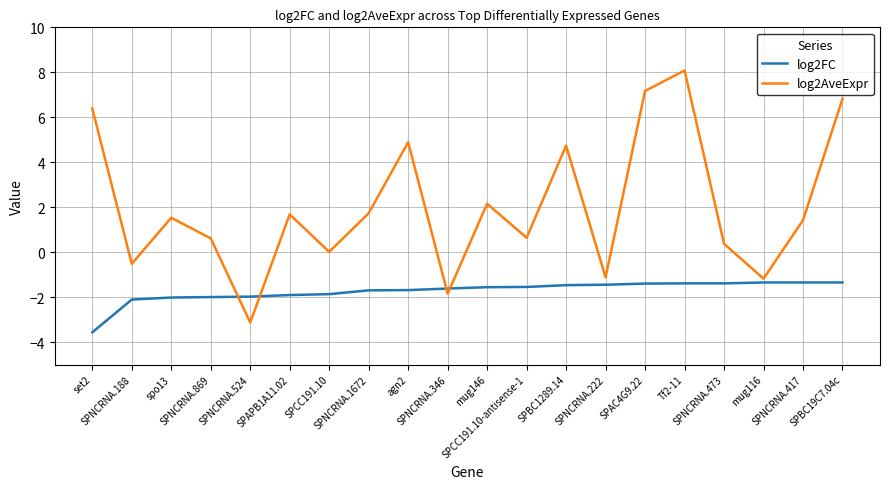

Rank the series by their average value, from highest to lowest.

log2AveExpr, log2FC